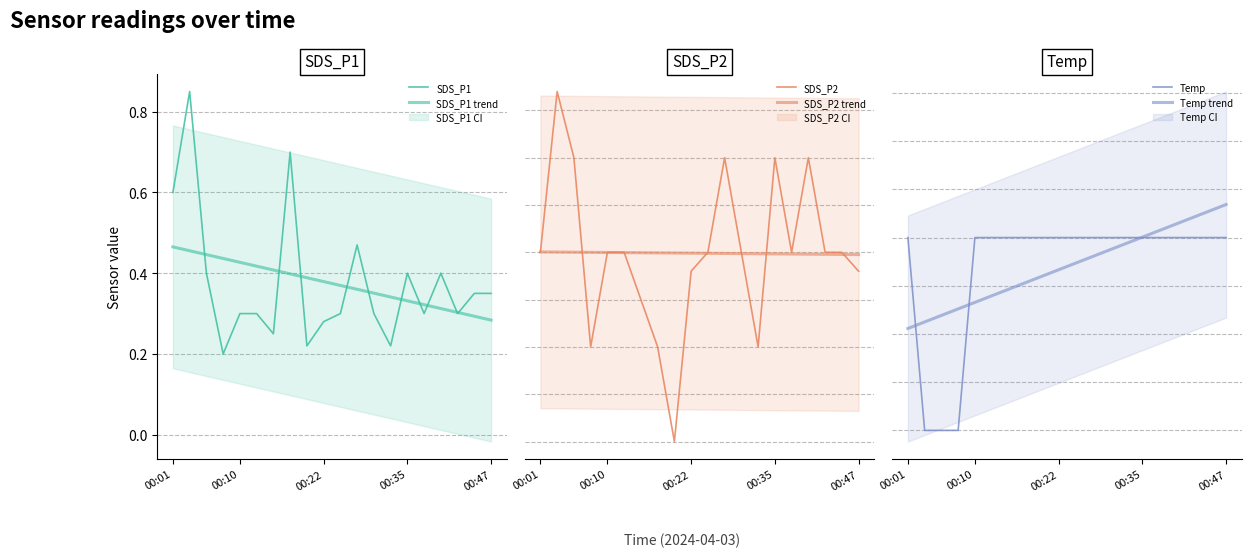

How many lines are shown in the chart?

6